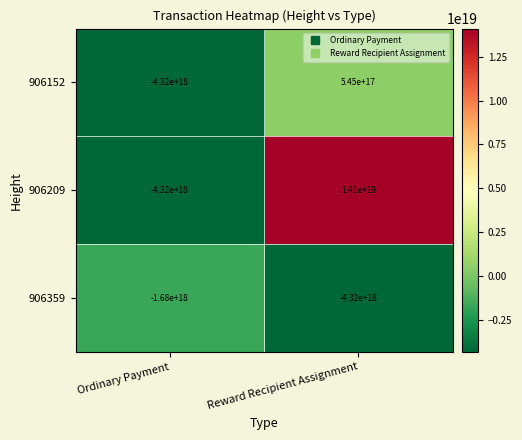

Where is 906152 nearest to the value -1887500000000000000?

Ordinary Payment